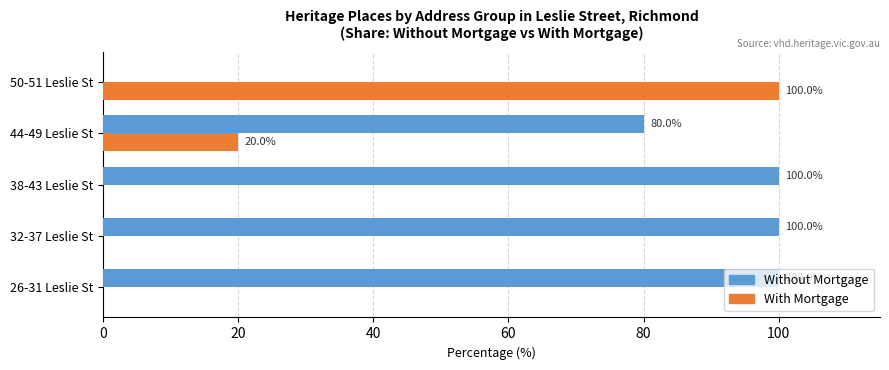

What is the sum of all With Mortgage values?

120